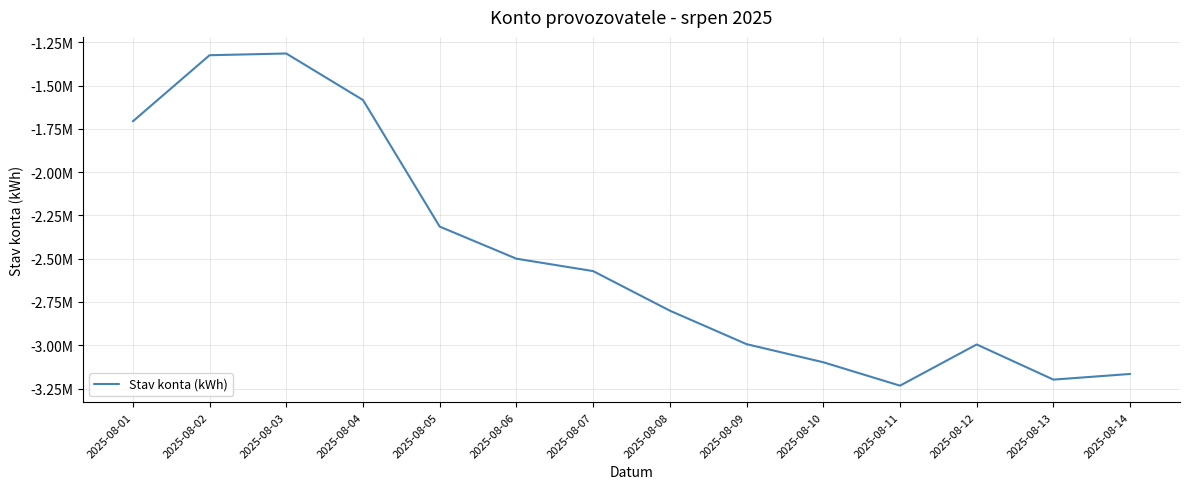

Which label corresponds to the smallest value in the chart?

2025-08-11